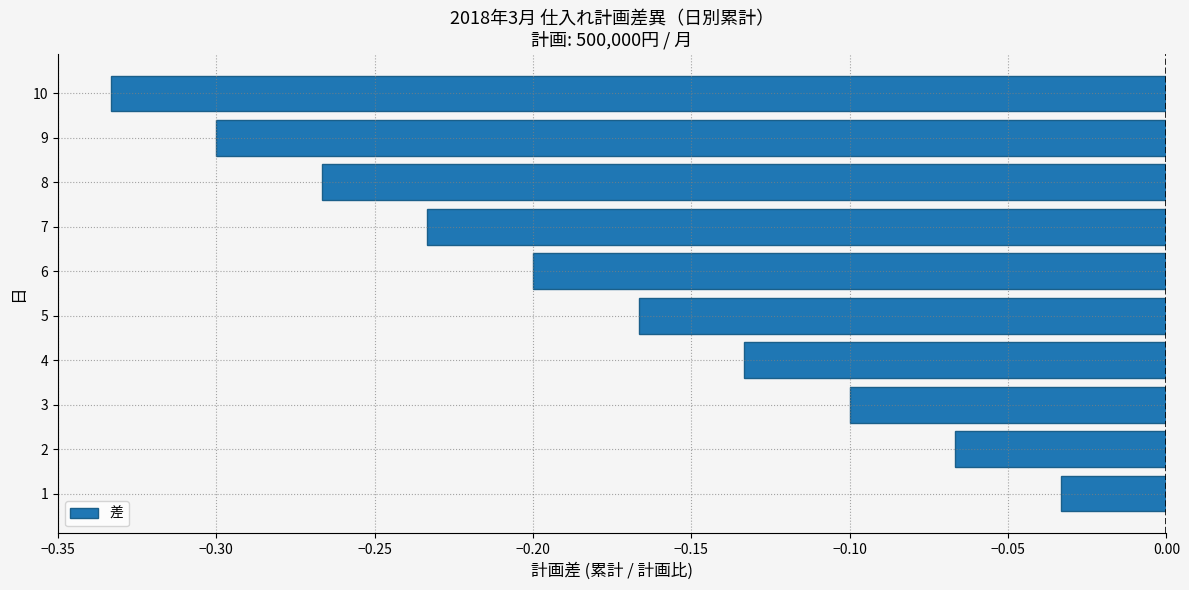

Is it true that the value at 2 is -0.1?

True